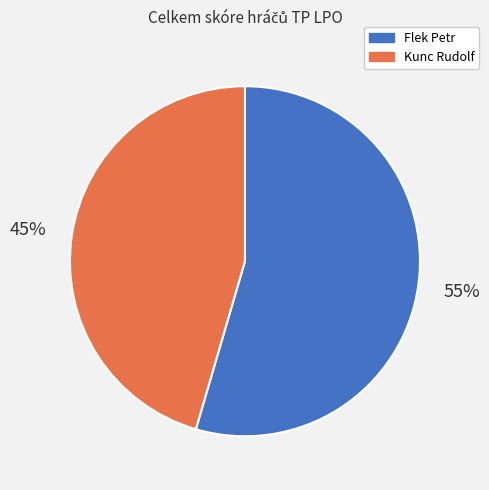

Is Kunc Rudolf the majority of the pie?

No